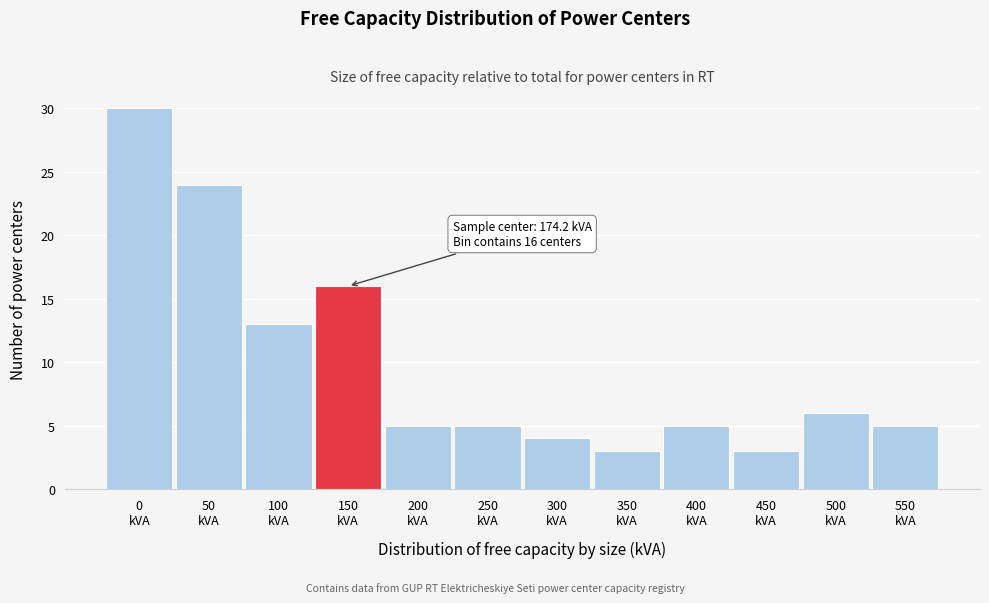

Reading right to left, list all the values displayed in this chart.

5	6	3	5	3	4	5	5	16	13	24	30